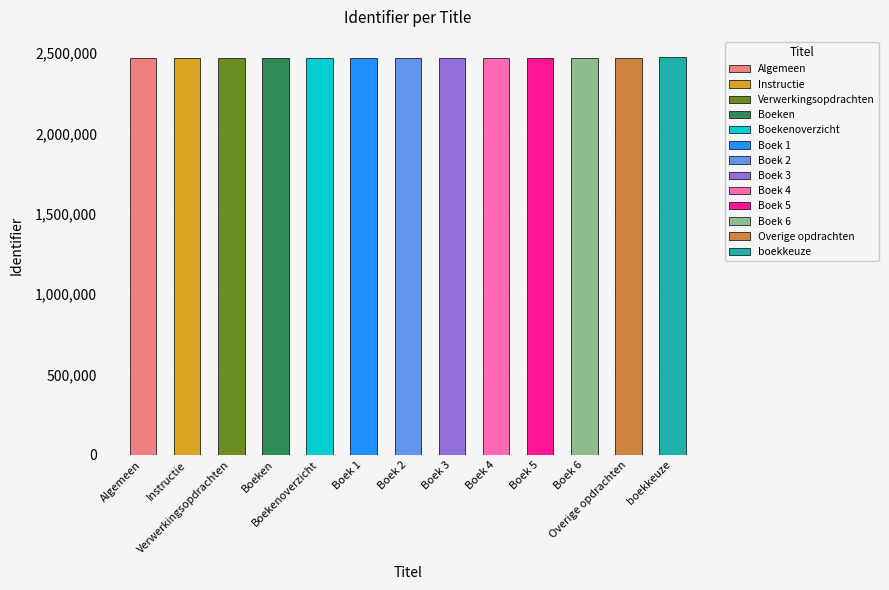

List the labels in order of value, smallest first.

Algemeen, Instructie, Verwerkingsopdrachten, Boeken, Boekenoverzicht, Boek 1, Boek 2, Boek 3, Boek 4, Boek 5, Boek 6, Overige opdrachten, boekkeuze